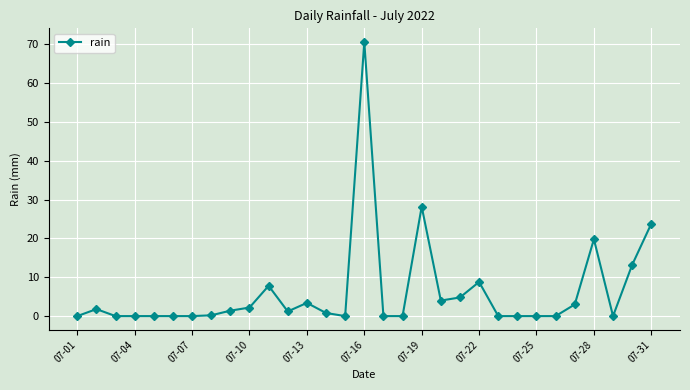

True or false: there are more than 2 points higher than both neighbors.

True